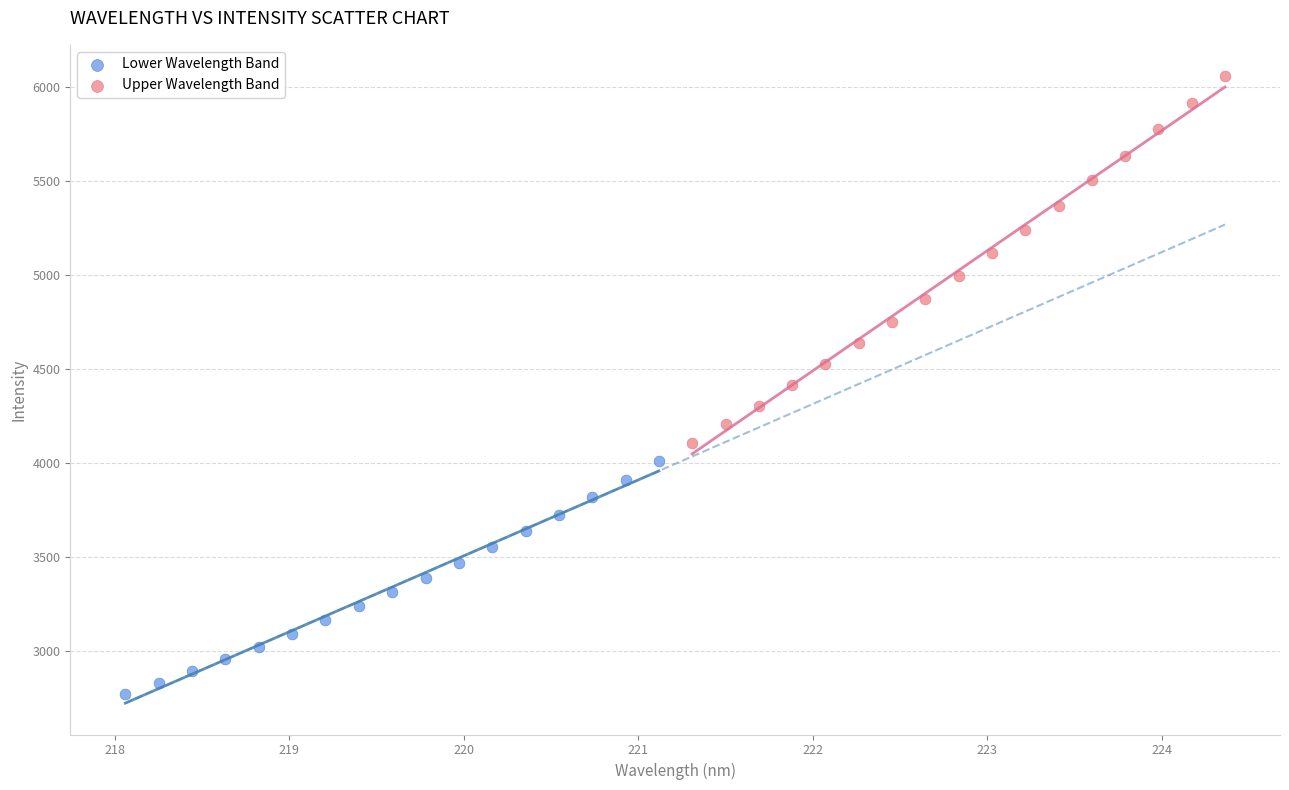

Which series reaches the maximum Y coordinate?

Upper Wavelength Band